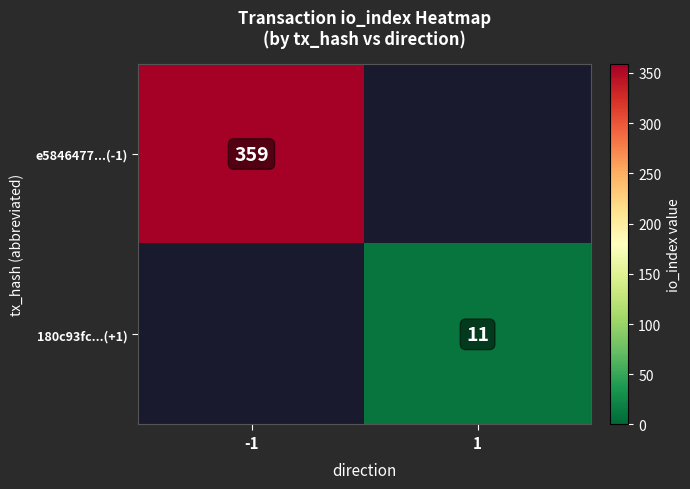

The 180c93fc...(+1) series shows 11 at 1. True or false?

True